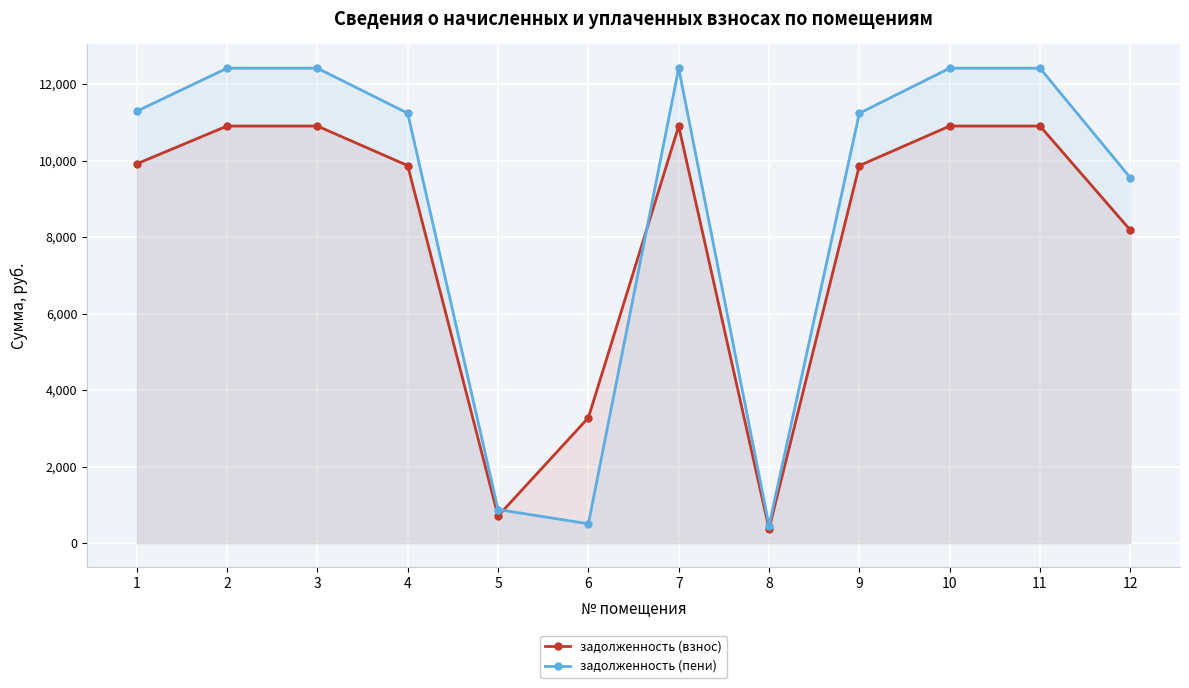

What is the smallest value displayed?

370.7